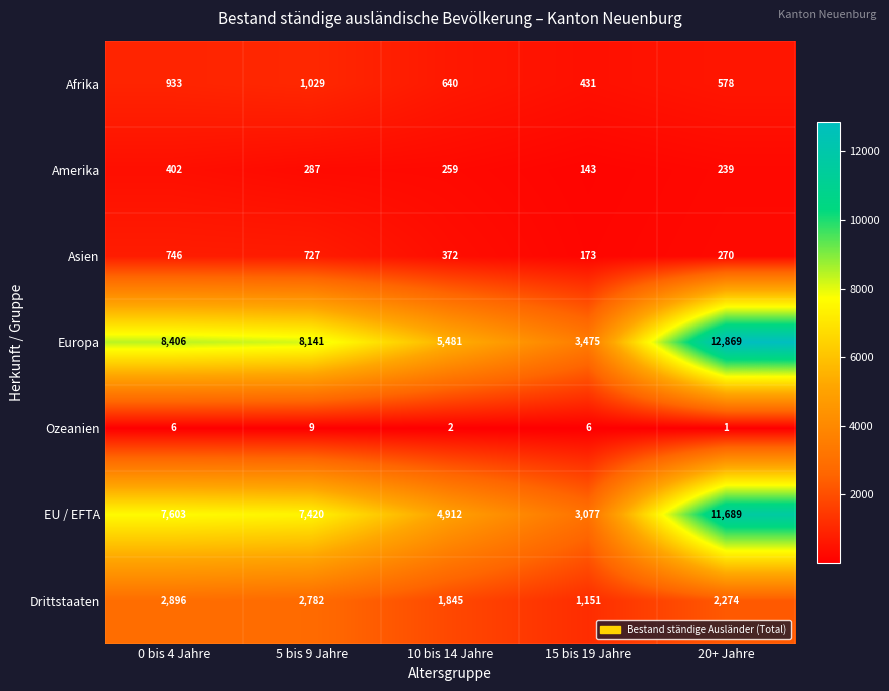

How many values in the Drittstaaten series are below 2274?

2